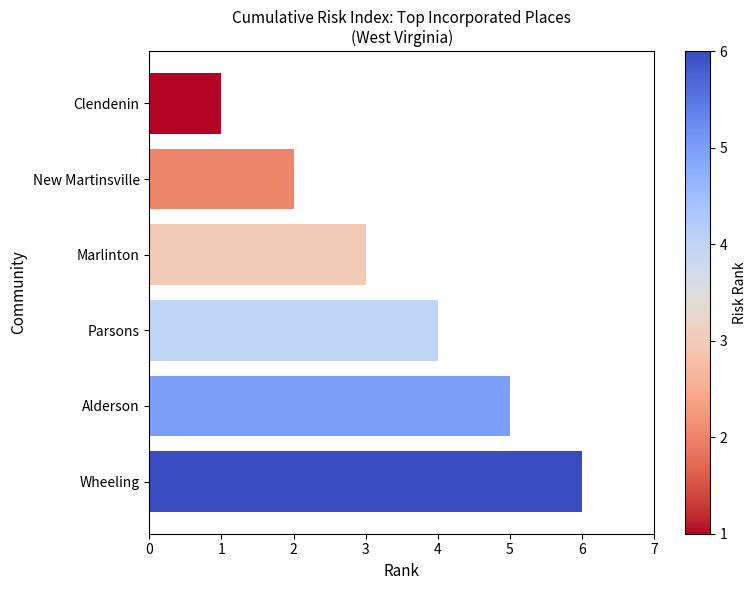

What is the smallest value displayed?

1